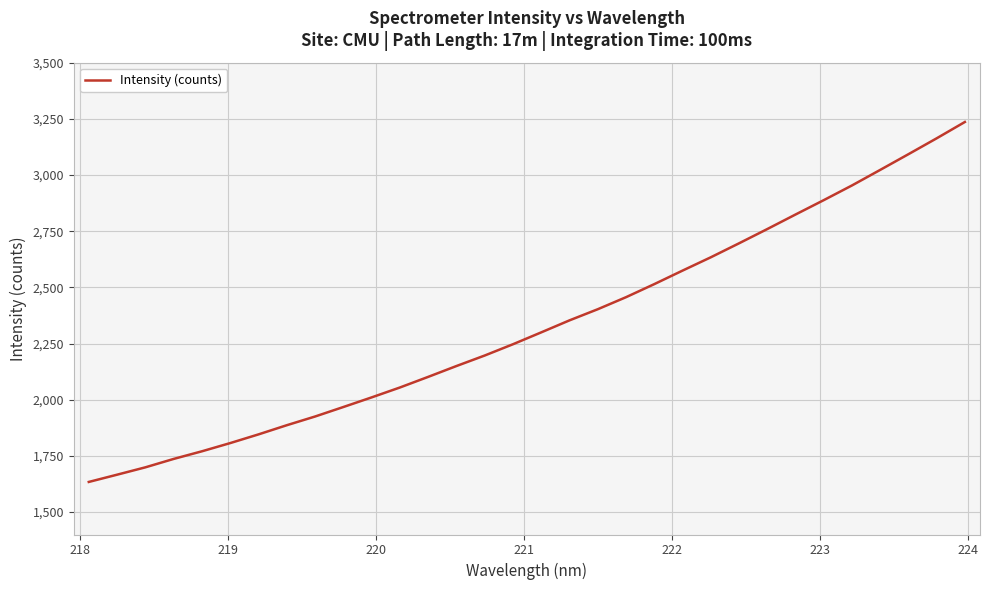

What is the difference between the maximum and minimum values?

1602.0